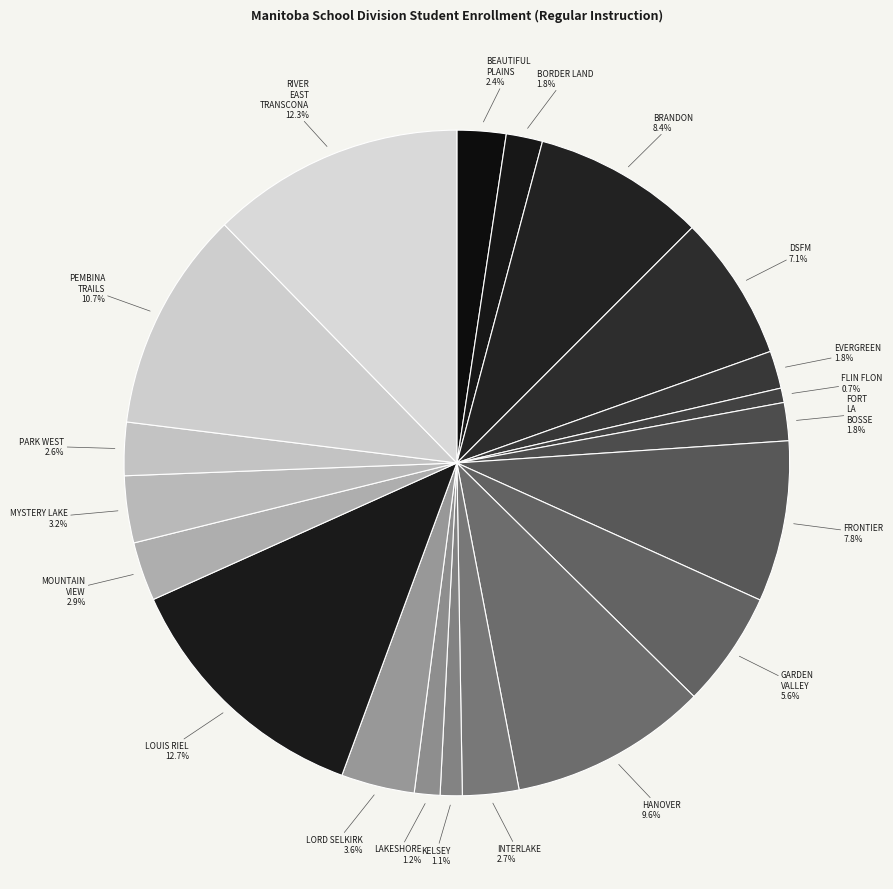

Between FORT LA BOSSE and MYSTERY LAKE, which is larger?

MYSTERY LAKE